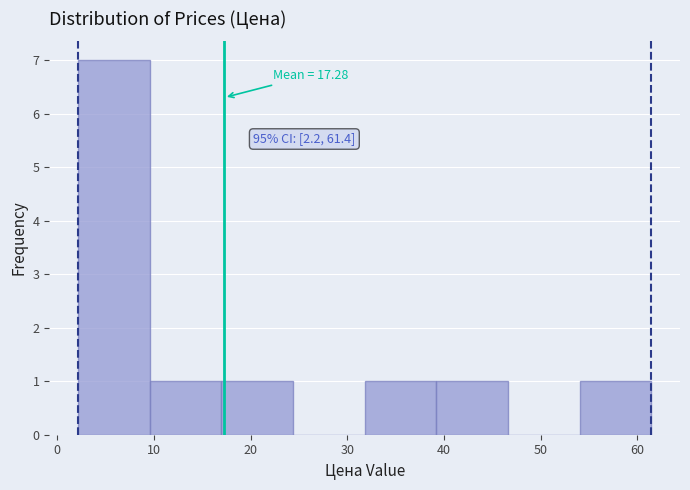

Over which range of the x-axis is the bar tallest?

2 to 10